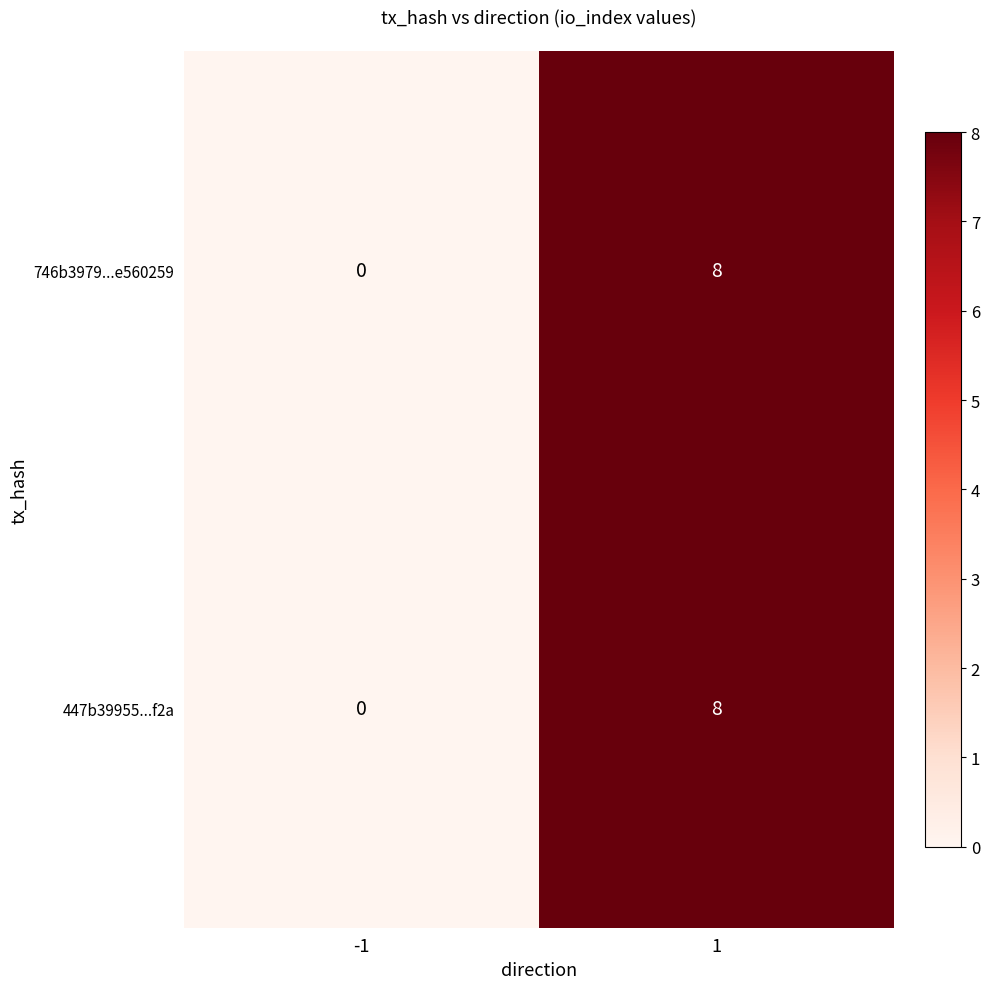

Reading left to right, extract all data points from this chart.

746b3979...e560259: -1=0	1=8
447b39955...f2a: -1=0	1=8